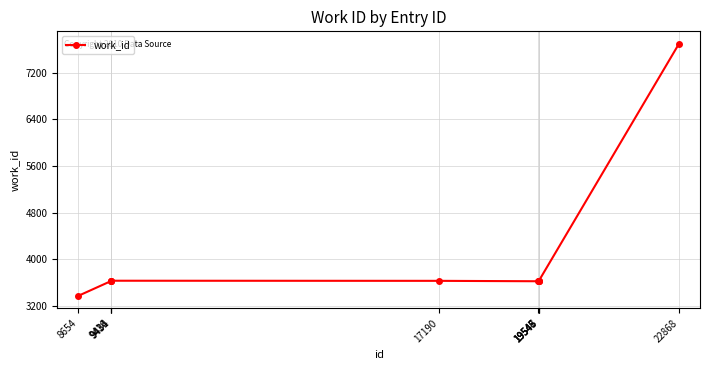

What is the maximum value shown in the chart?

7691